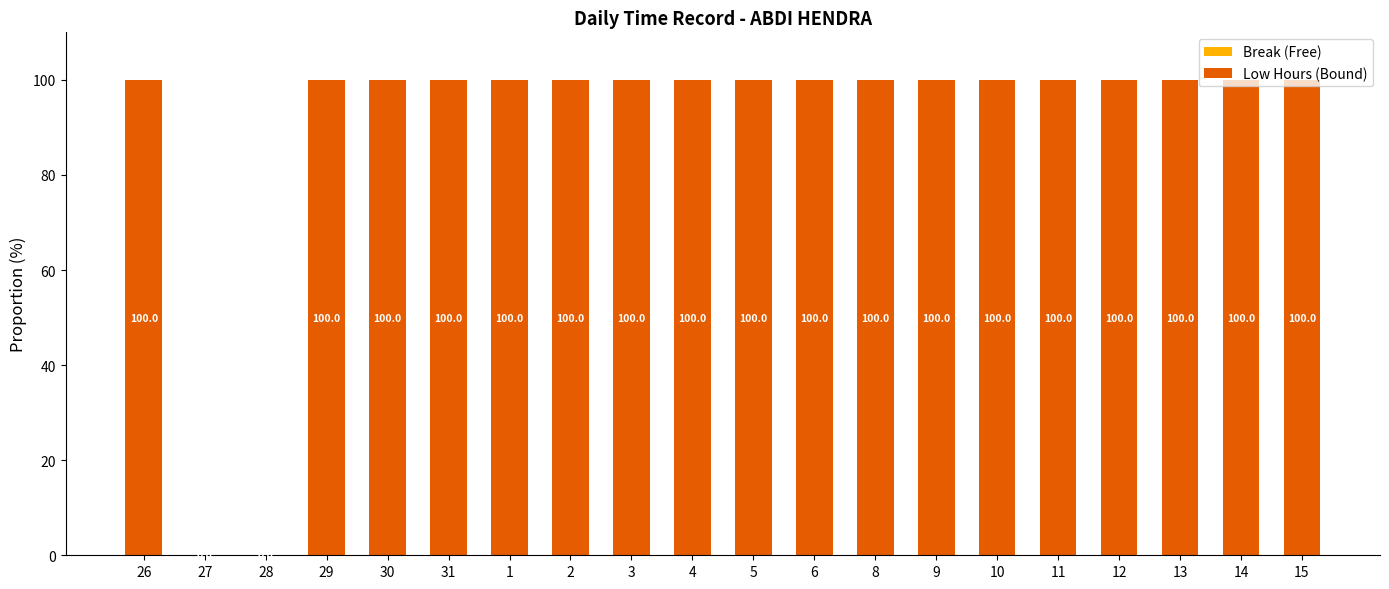

What is the change in value from 28 to 6?

+100